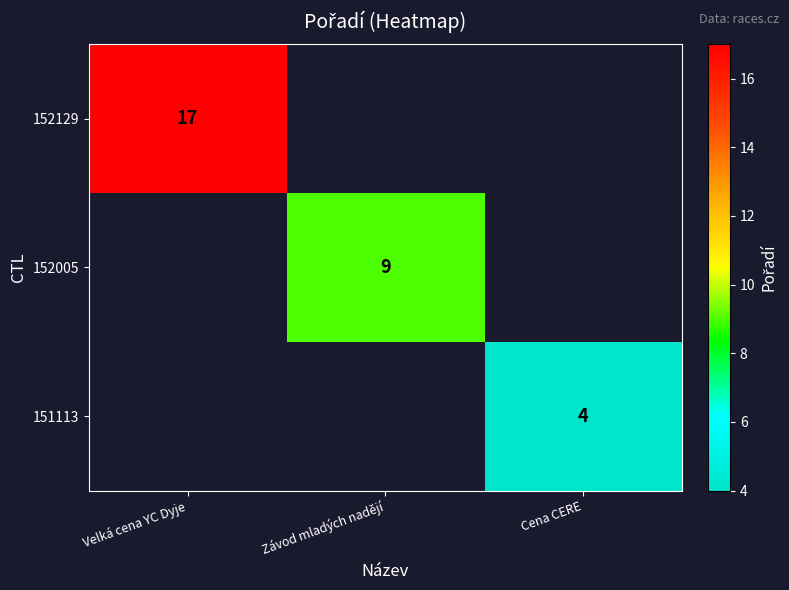

True or false: 151113 has a value of 6 at Cena CERE.

False